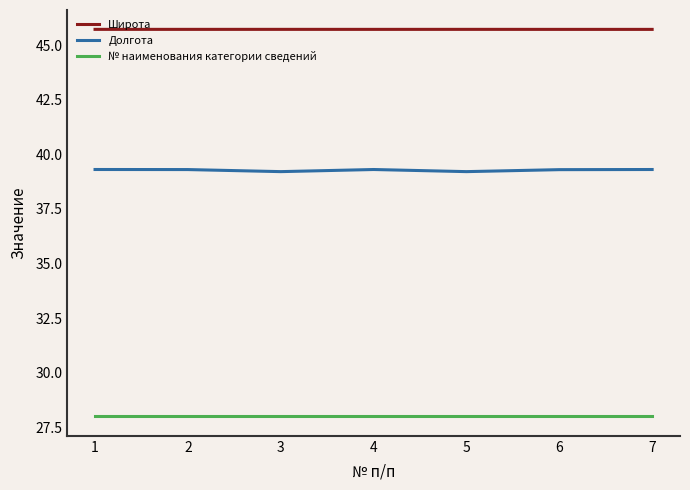

Rank the series at 2 from highest to lowest value.

Широта, Долгота, № наименования категории сведений